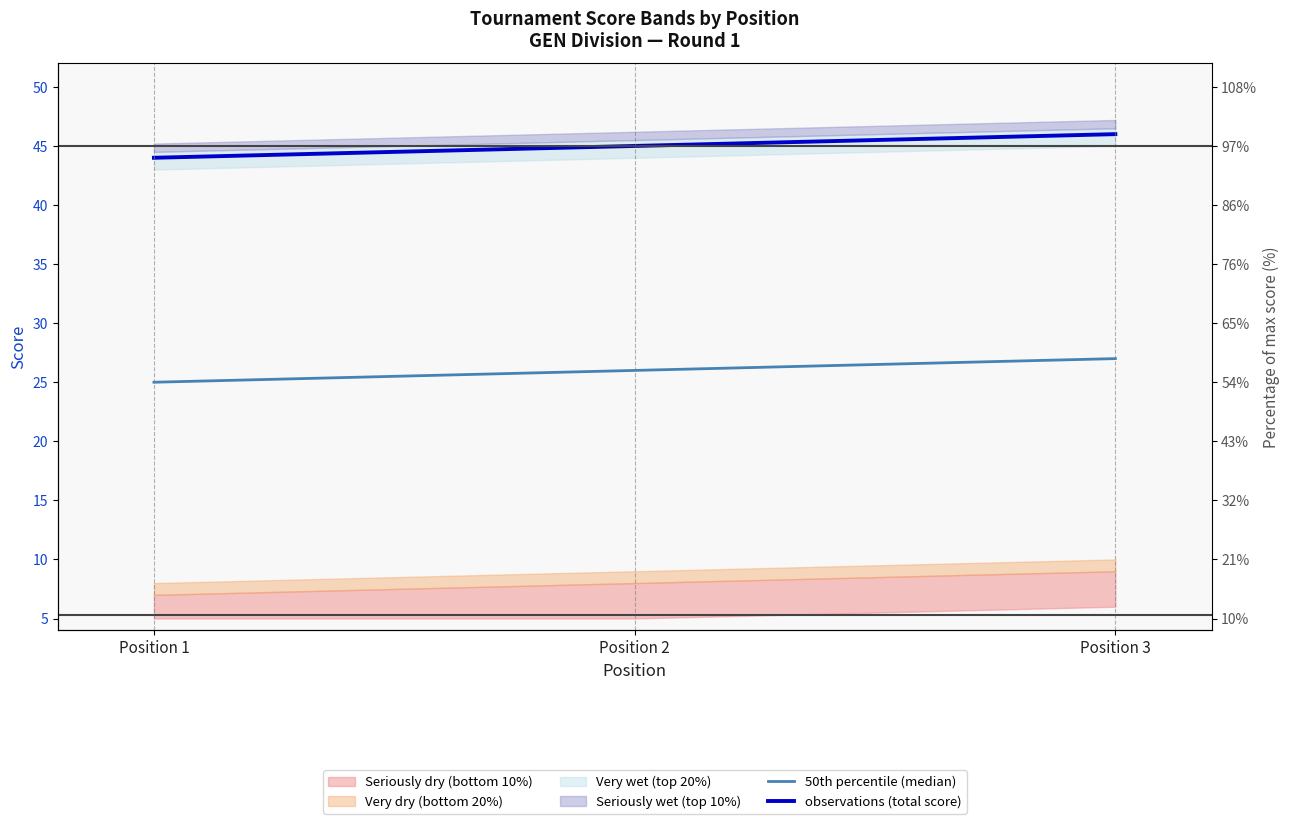

What value does the observations (total score) series have at Position 1?

44